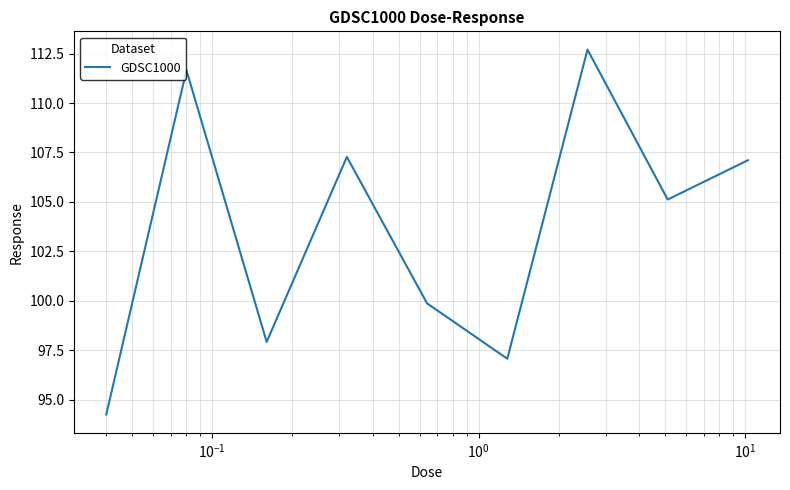

What is the difference between the maximum and minimum values?

18.4